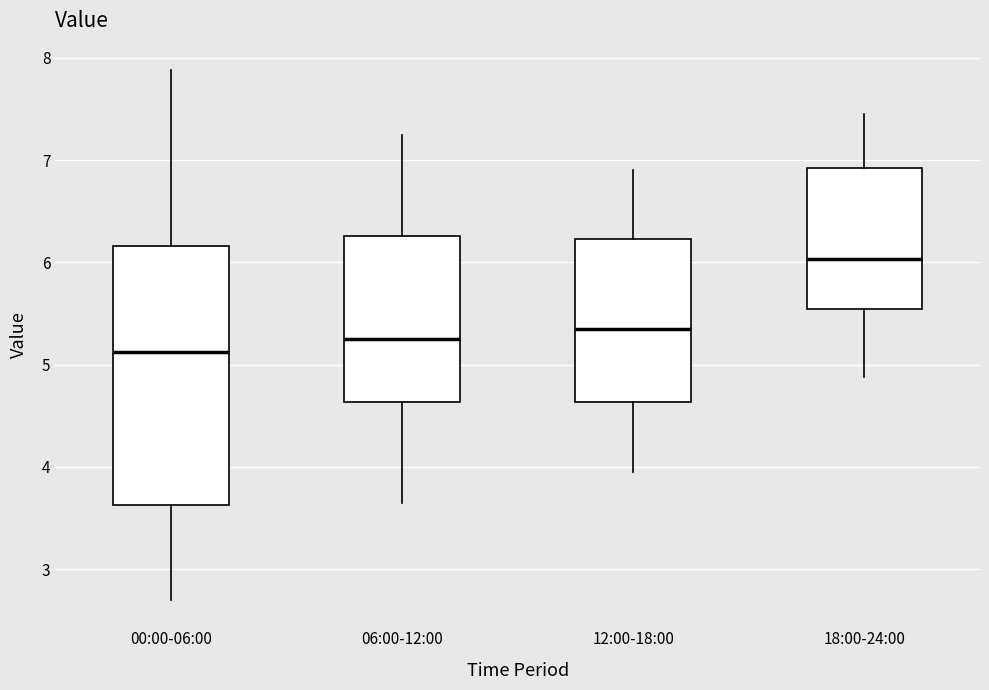

Where does the median line of the box for 06:00-12:00 sit on the y-axis? The values are not printed on the chart, so give them approximately, as read against the axis.

5.3